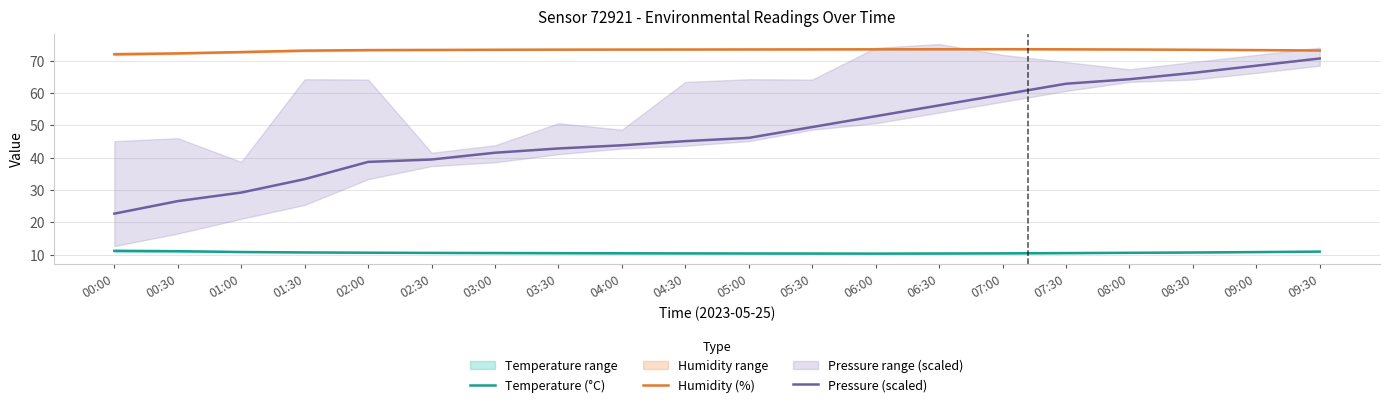

Reading left to right, list all the values displayed in this chart.

Temperature (°C): 00:00=11.2	00:30=11.1	01:00=10.8	01:30=10.7	02:00=10.6	02:30=10.5	03:00=10.5	03:30=10.4	04:00=10.4	04:30=10.4	05:00=10.3	05:30=10.3	06:00=10.3	06:30=10.3	07:00=10.4	07:30=10.5	08:00=10.6	08:30=10.7	09:00=10.8	09:30=10.9
Humidity (%): 00:00=72.0	00:30=72.3	01:00=72.7	01:30=73.1	02:00=73.3	02:30=73.3	03:00=73.4	03:30=73.4	04:00=73.5	04:30=73.5	05:00=73.5	05:30=73.5	06:00=73.5	06:30=73.6	07:00=73.6	07:30=73.5	08:00=73.5	08:30=73.4	09:00=73.3	09:30=73.2
Pressure (scaled): 00:00=22.7	00:30=26.5	01:00=29.2	01:30=33.4	02:00=38.7	02:30=39.4	03:00=41.5	03:30=42.8	04:00=43.8	04:30=45.1	05:00=46.1	05:30=49.5	06:00=52.8	06:30=56.2	07:00=59.5	07:30=62.9	08:00=64.3	08:30=66.2	09:00=68.5	09:30=70.7